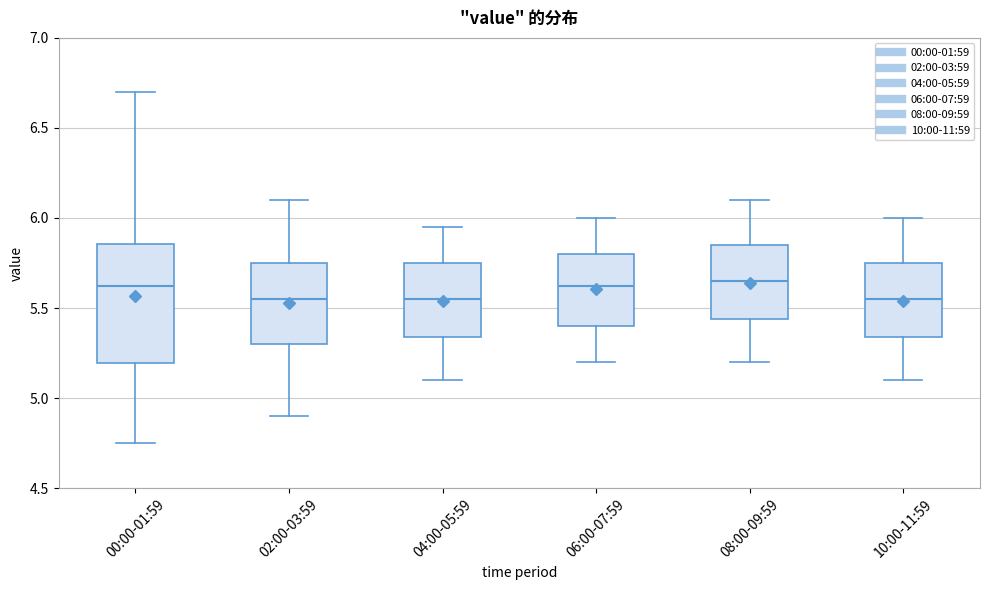

Reading left to right, transcribe this box plot: for each box, give where its median line is, the range the box spans, and where its two whiskers end, as read against the y-axis. The values are not printed on the chart, so give them approximately, as read against the axis.

00:00-01:59: median 5.65, box 5.20 to 5.85, whiskers 4.75 to 6.70
02:00-03:59: median 5.55, box 5.30 to 5.75, whiskers 4.90 to 6.10
04:00-05:59: median 5.55, box 5.35 to 5.75, whiskers 5.10 to 5.95
06:00-07:59: median 5.65, box 5.40 to 5.80, whiskers 5.20 to 6.00
08:00-09:59: median 5.65, box 5.45 to 5.85, whiskers 5.20 to 6.10
10:00-11:59: median 5.55, box 5.35 to 5.75, whiskers 5.10 to 6.00